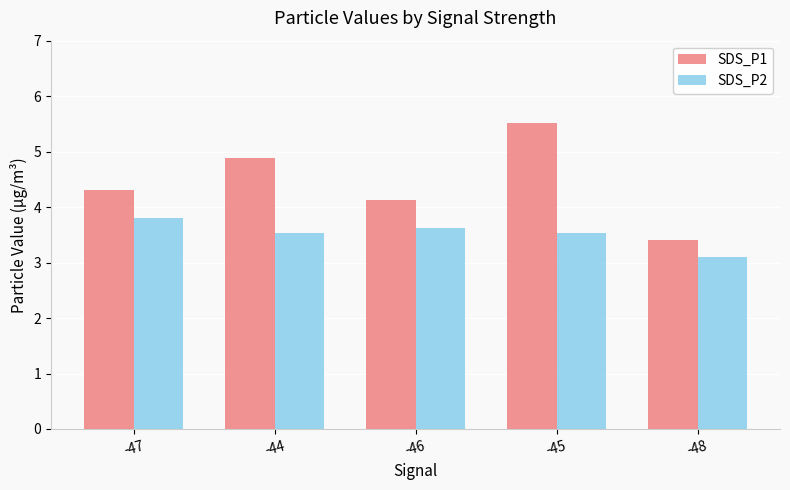

Reading right to left, list all the values displayed in this chart.

SDS_P1: 3.4	5.5	4.1	4.9	4.3
SDS_P2: 3.1	3.5	3.6	3.5	3.8